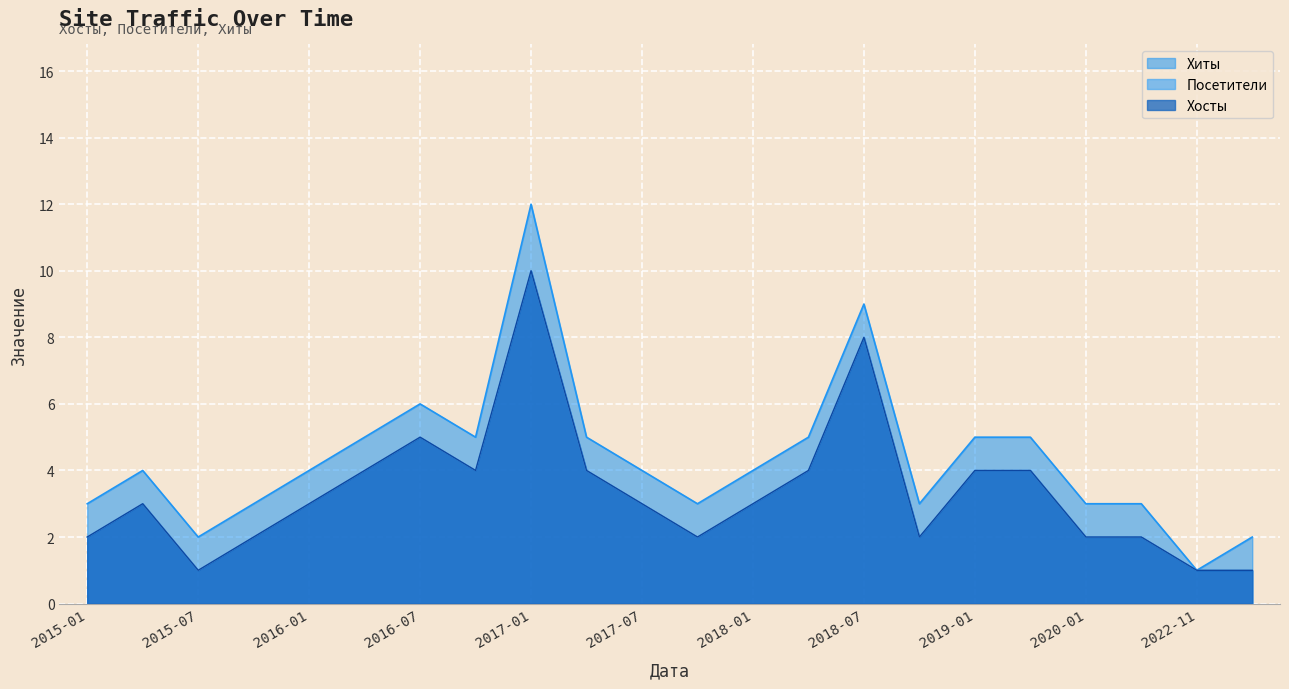

At which category does Хиты reach its first local peak?

2015-04